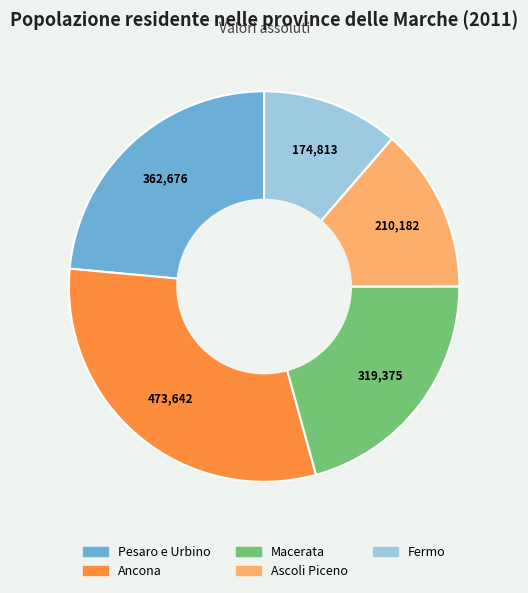

How many slices are in this pie chart?

5